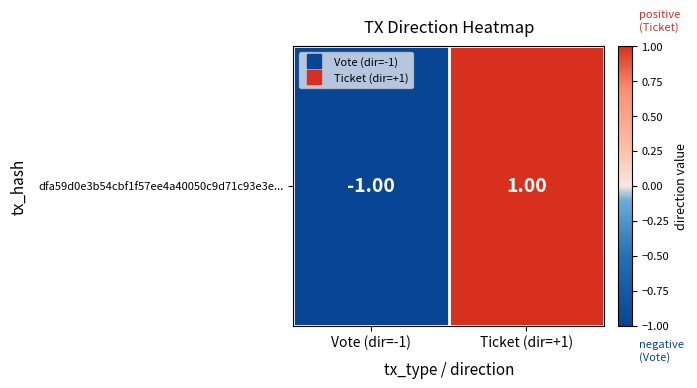

Which label corresponds to the smallest value in the chart?

Vote (dir=-1)